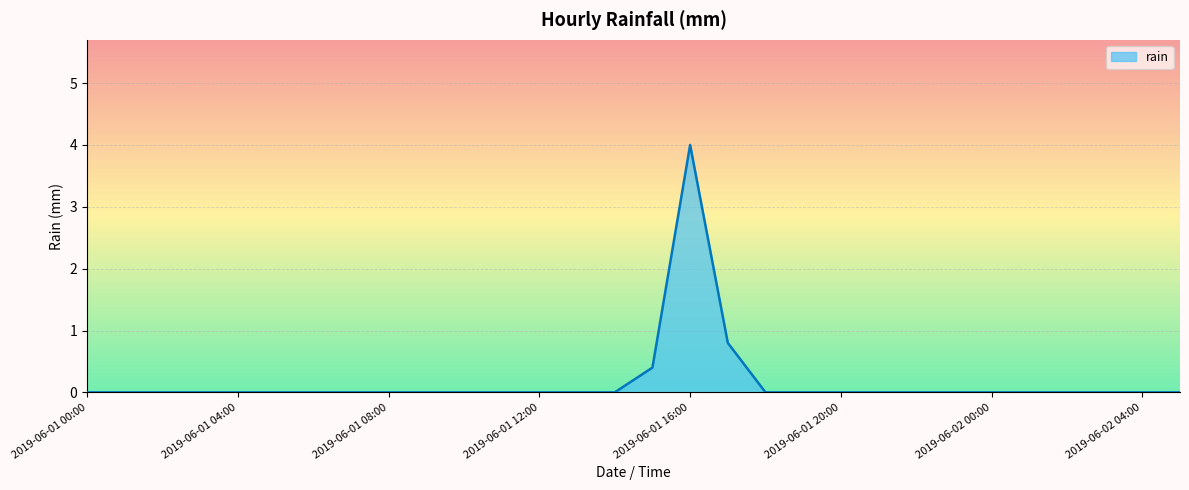

Does the chart display data point markers on the line(s)?

No